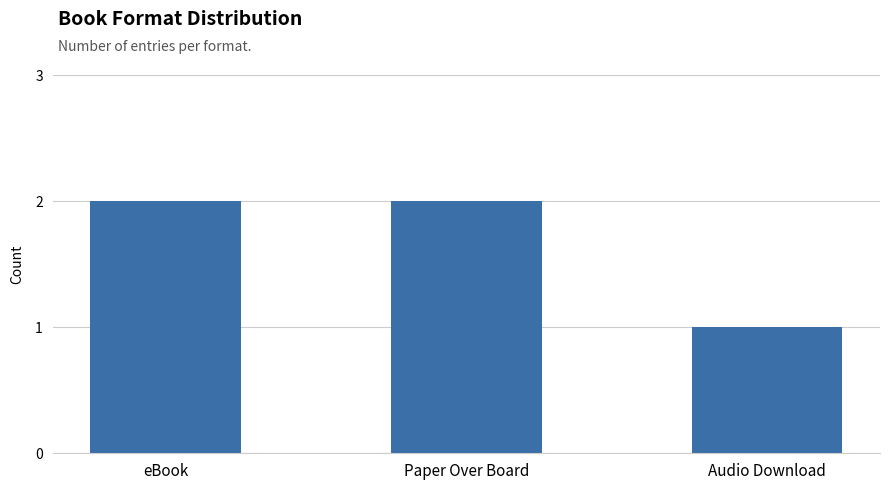

What is the sum of all values?

5